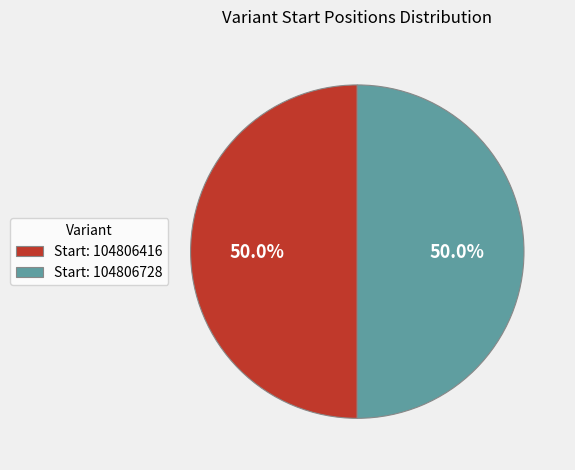

What is the total percentage of Start: 104806416 and Start: 104806728?

100.0%